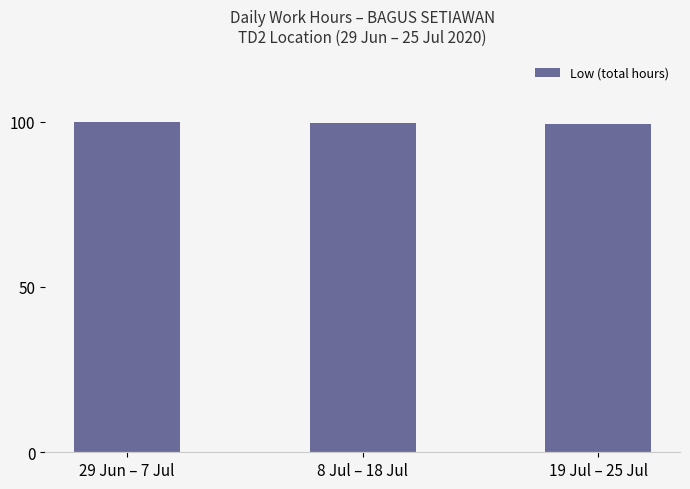

What is the greatest value displayed?

99.7